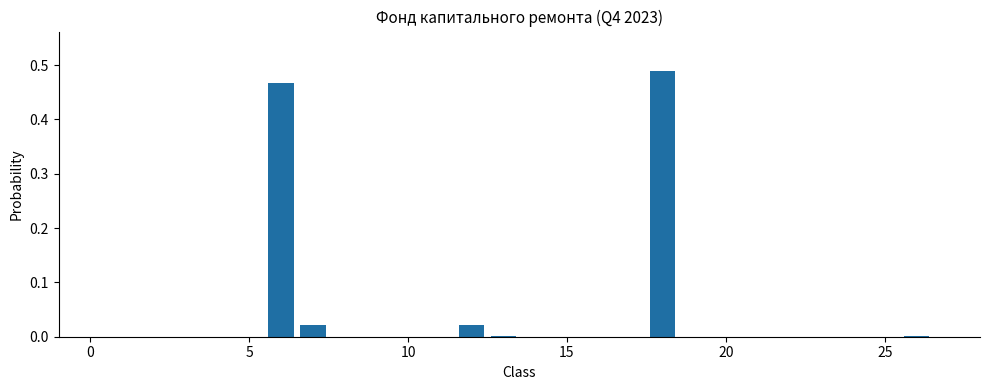

What is the sum of all values?

1.0